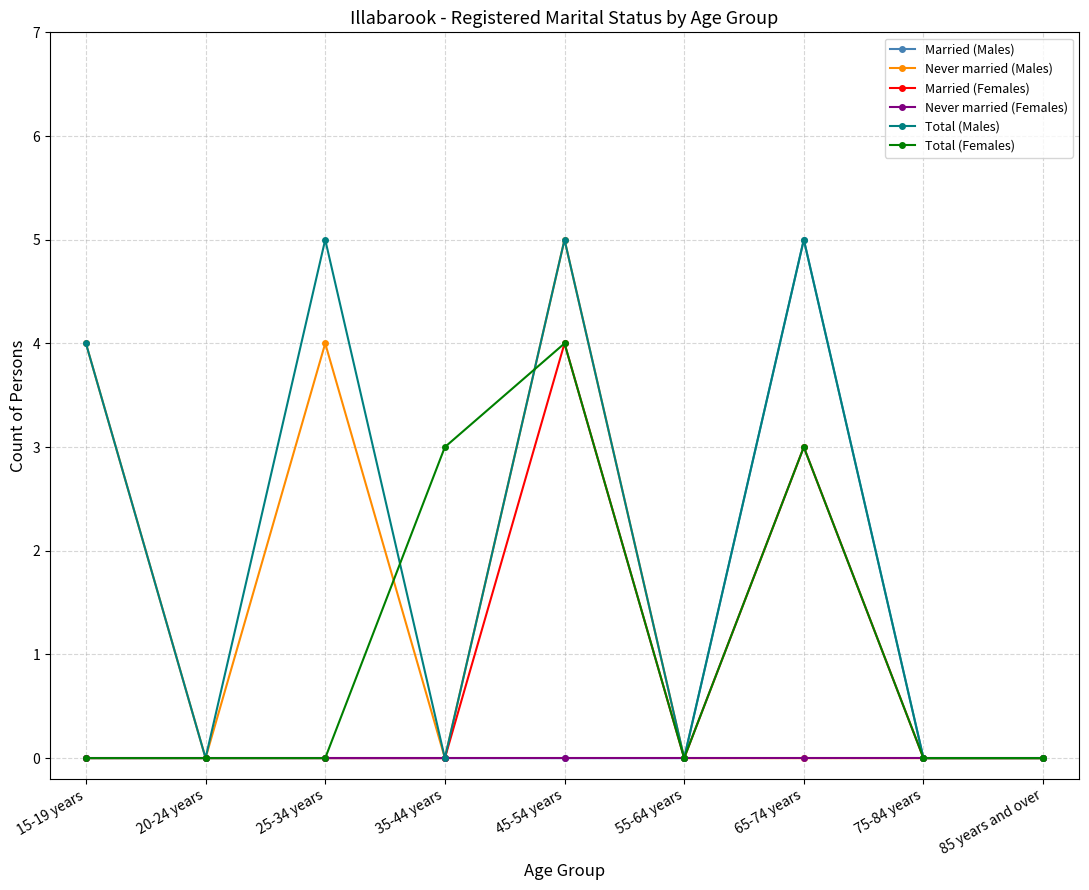

Count the number of categories in the chart.

9